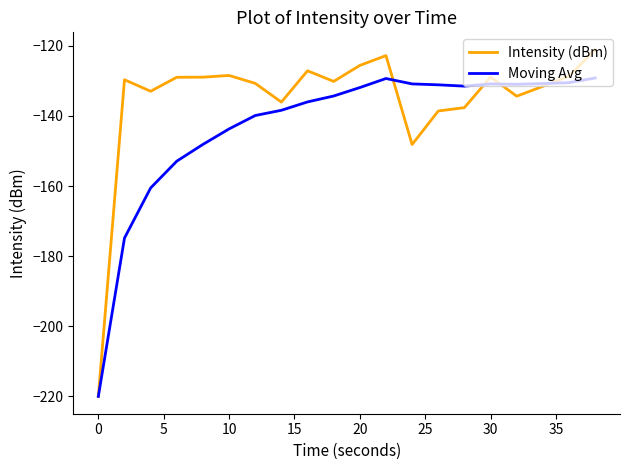

What is the difference between the maximum and minimum values in the Intensity (dBm) series?

98.9